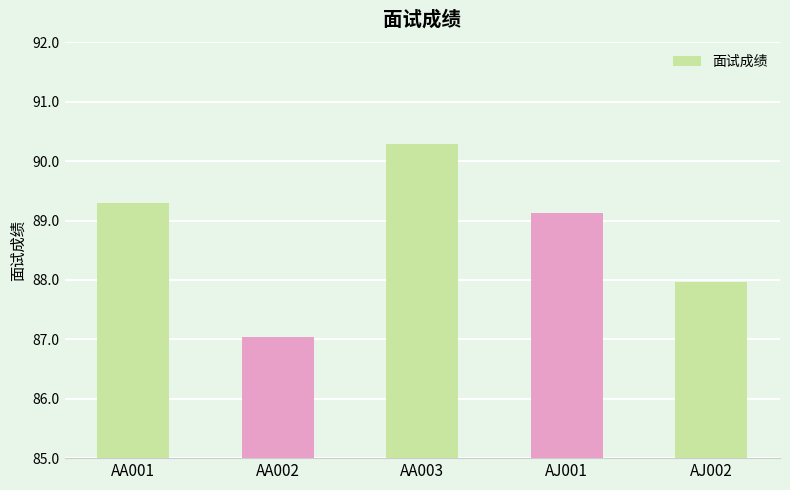

What is the ratio of the value at AA003 to the value at AJ002?

1.0